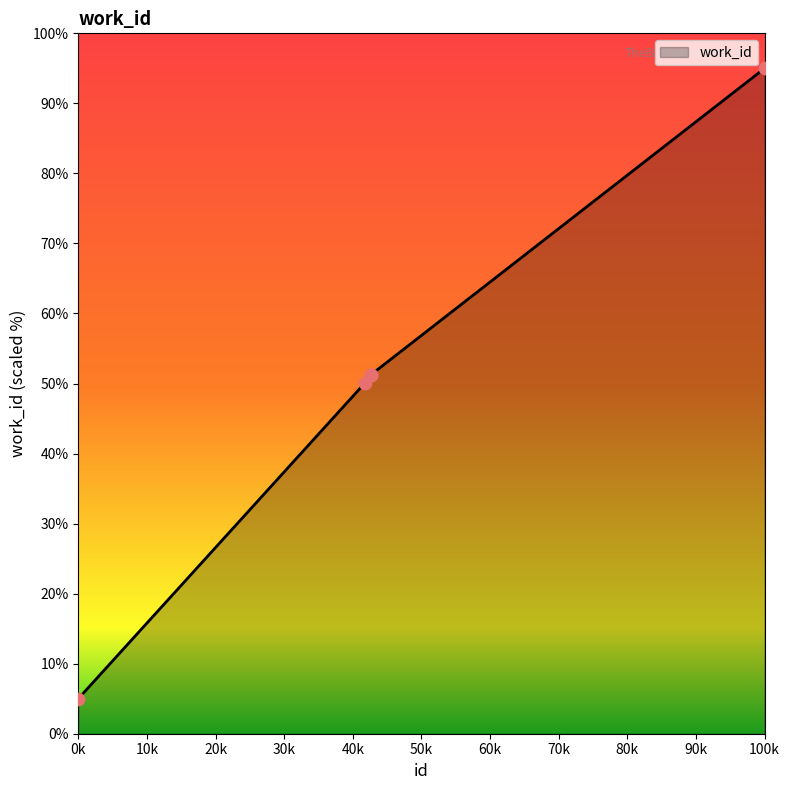

What is the greatest value displayed?

95.0